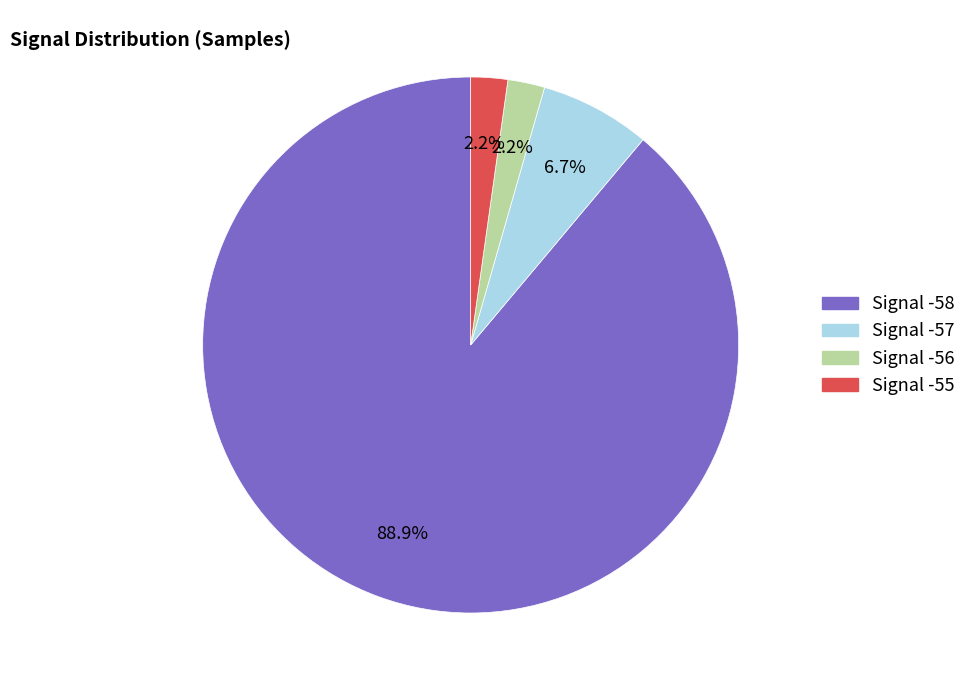

Between Signal -57 and Signal -58, which is larger?

Signal -58